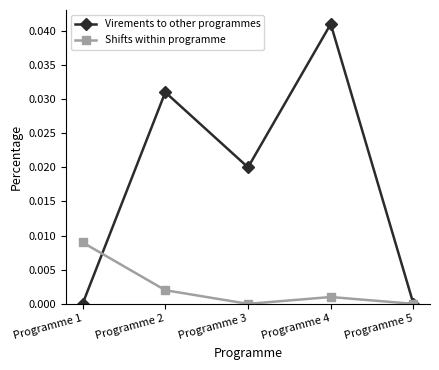

What are all the series names shown in the legend?

Virements to other programmes, Shifts within programme